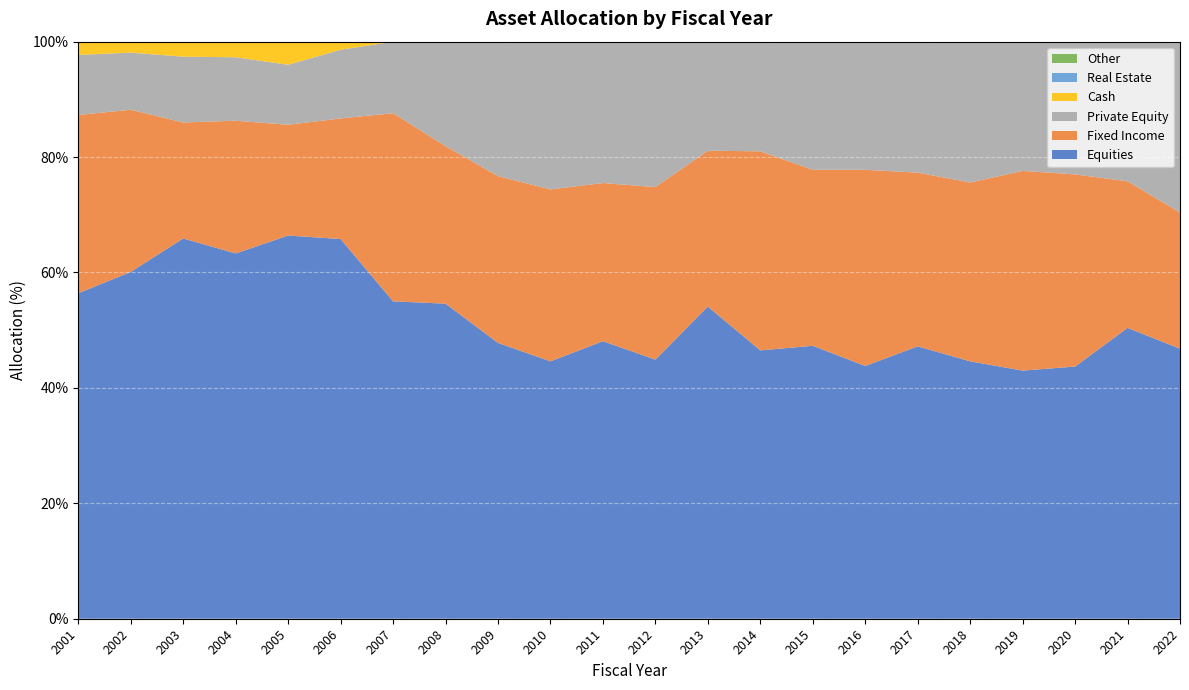

Reading right to left, transcribe all the data shown in this chart.

Fixed Income: 23.6	25.4	33.3	34.6	31.0	30.1	34.0	30.5	34.5	27.0	29.9	27.4	29.8	28.9	27.3	32.6	20.9	19.2	23.0	20.1	28.1	30.9
Equities: 46.8	50.4	43.7	43.0	44.6	47.2	43.8	47.3	46.5	54.1	44.9	48.1	44.6	47.8	54.6	55.0	65.8	66.4	63.3	65.9	60.1	56.4
Private Equity: 29.6	24.2	23.0	22.4	24.4	22.7	22.2	22.2	19.0	18.9	25.2	24.5	25.6	23.3	18.1	12.4	11.9	10.4	11.0	11.4	9.9	10.4
Cash: 0.0	0.0	0.0	0.0	0.0	0.0	0.0	0.0	0.0	0.0	0.0	0.0	0.0	0.0	0.0	0.0	1.4	4.0	2.7	2.6	1.9	2.3
Real Estate: 0.0	0.0	0.0	0.0	0.0	0.0	0.0	0.0	0.0	0.0	0.0	0.0	0.0	0.0	0.0	0.0	0.0	0.0	0.0	0.0	0.0	0.0
Other: 0.0	0.0	0.0	0.0	0.0	0.0	0.0	0.0	0.0	0.0	0.0	0.0	0.0	0.0	0.0	0.0	0.0	0.0	0.0	0.0	0.0	0.0